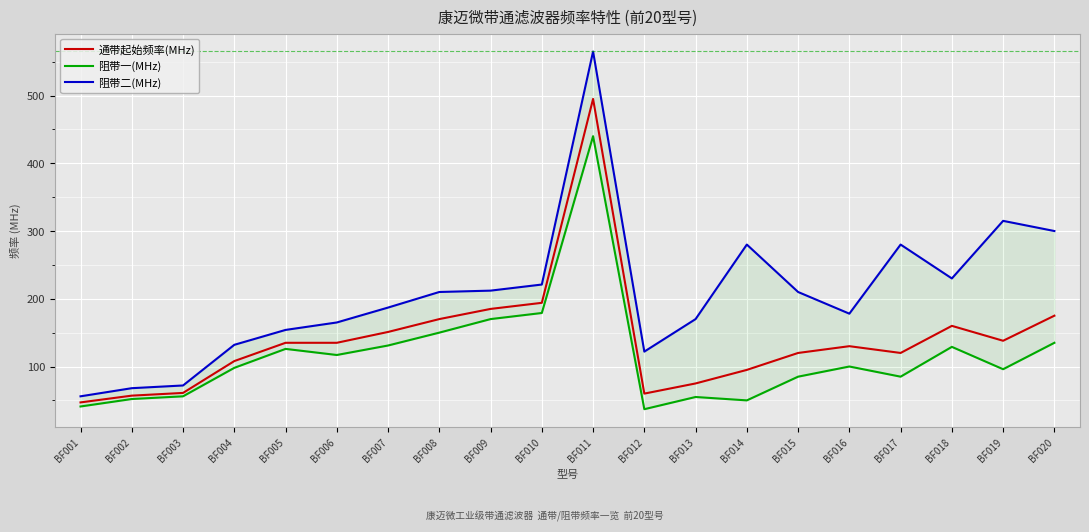

What are all the series names shown in the legend?

通带起始频率(MHz), 阻带一(MHz), 阻带二(MHz)